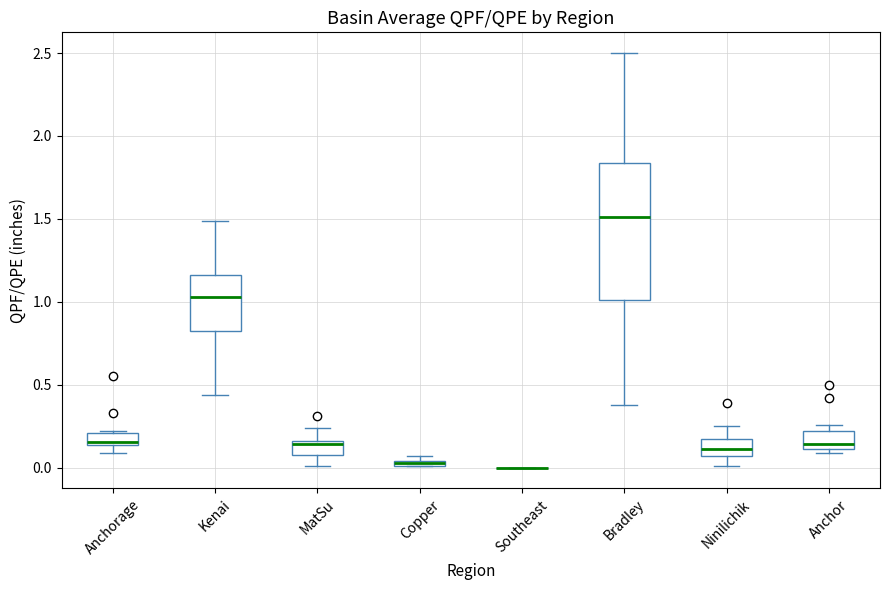

Where is the upper edge of the box for Anchorage on the y-axis? The values are not printed on the chart, so give them approximately, as read against the axis.

0.20